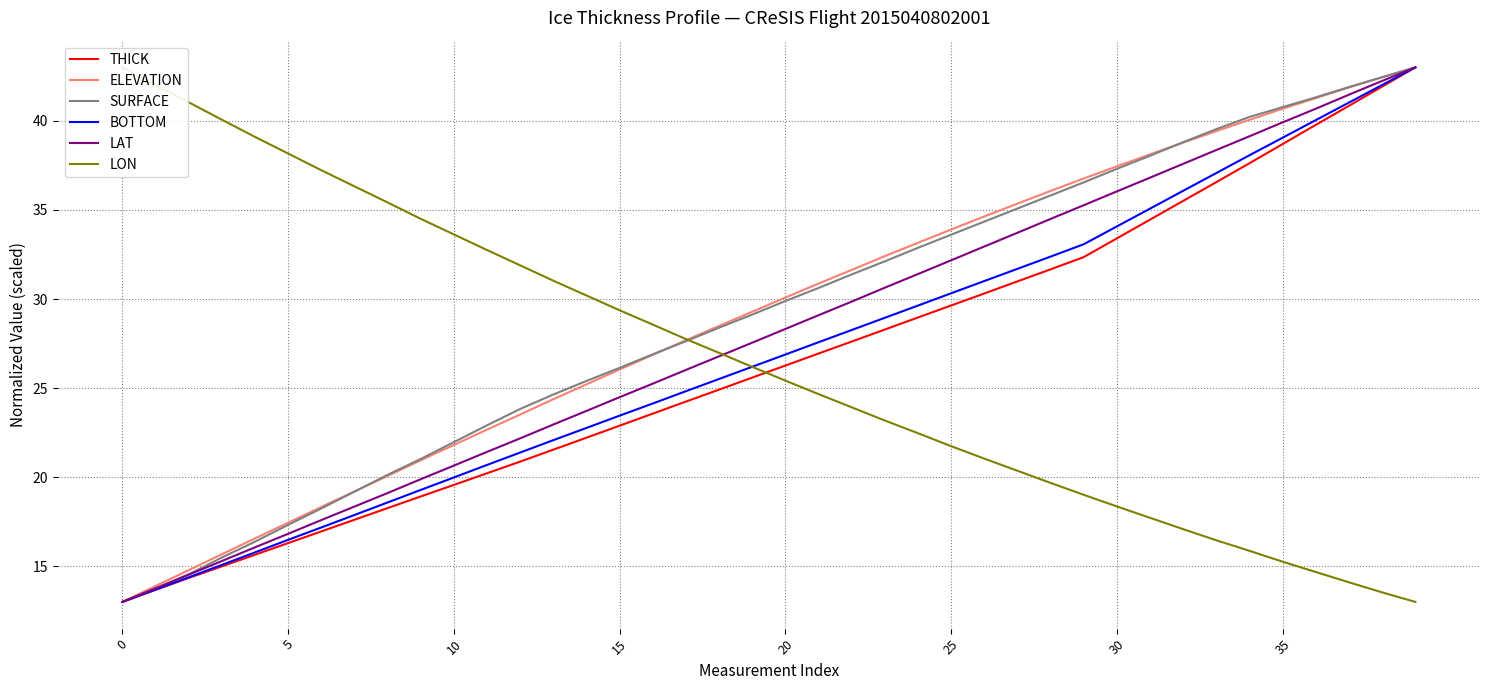

What is the highest value of the SURFACE series?

43.0